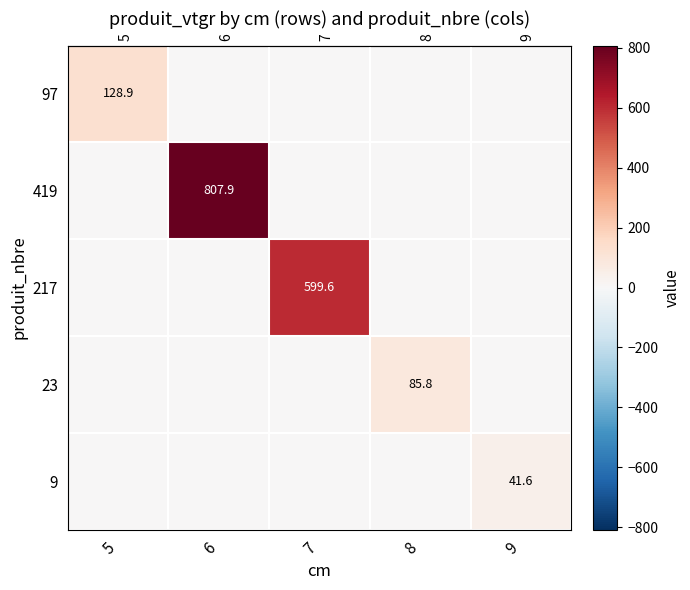

Which has a higher value, 6 or 7?

6